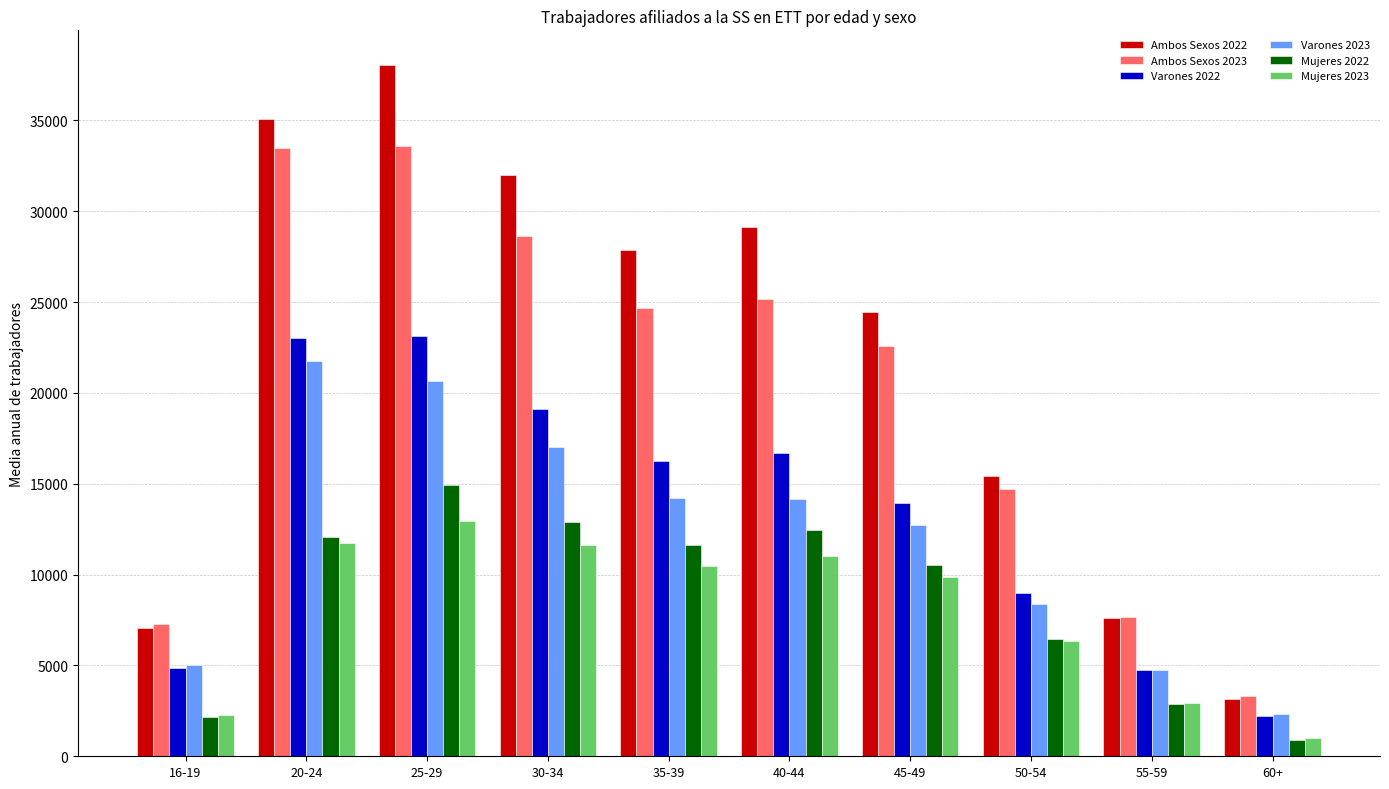

How many data points in Mujeres 2022 are above 11640?

5